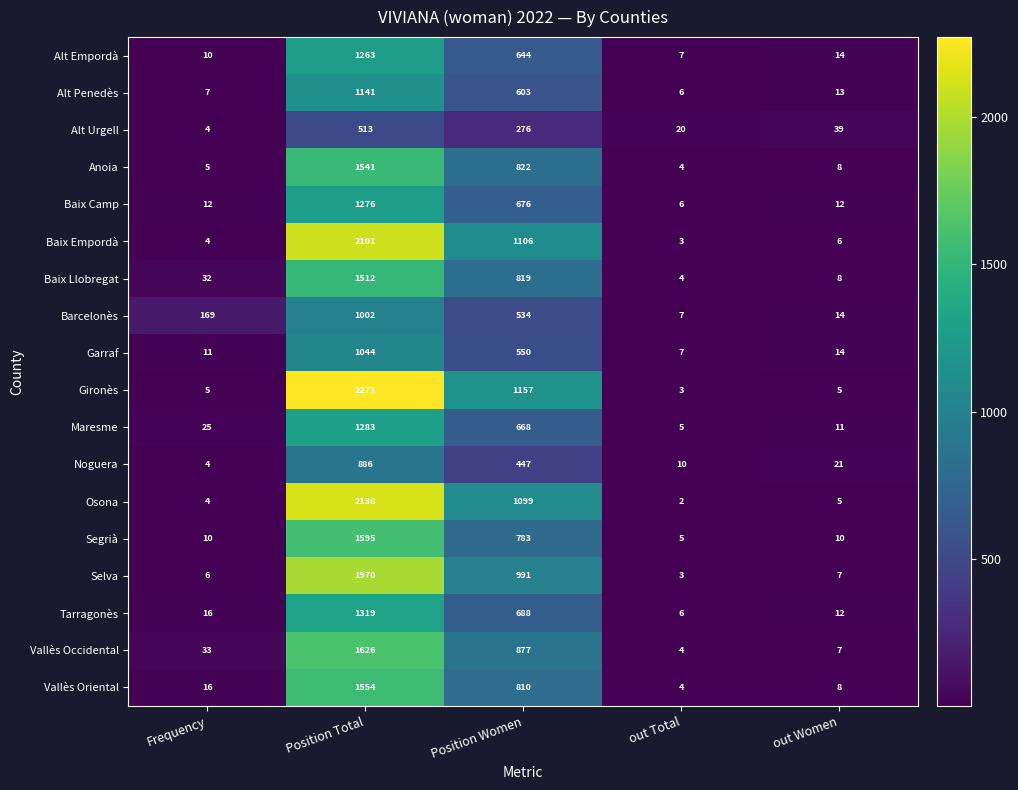

What is the lowest value of the Vallès Occidental series?

4